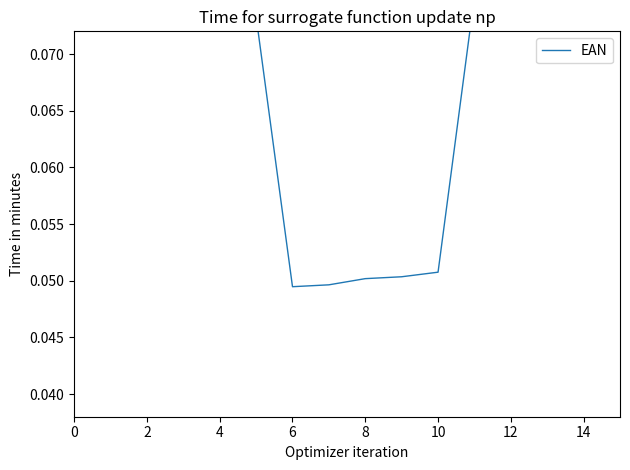

What is the sum of all values?

1.1